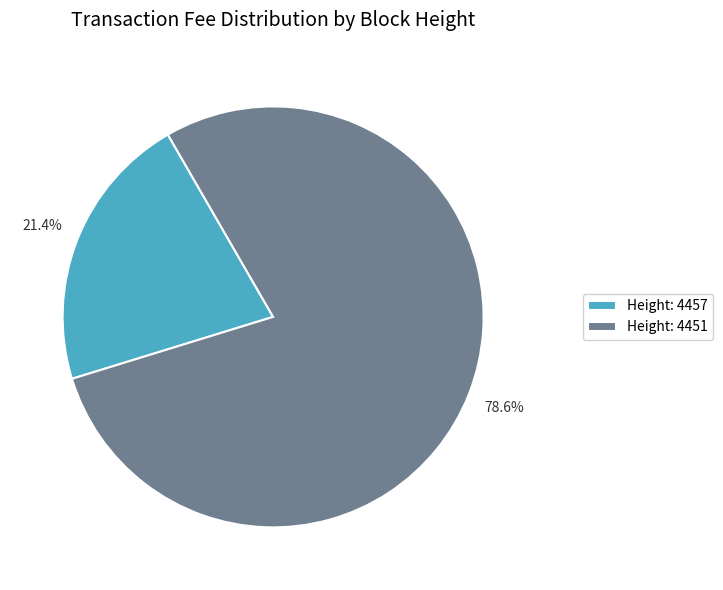

Which category accounts for the majority?

Height: 4451